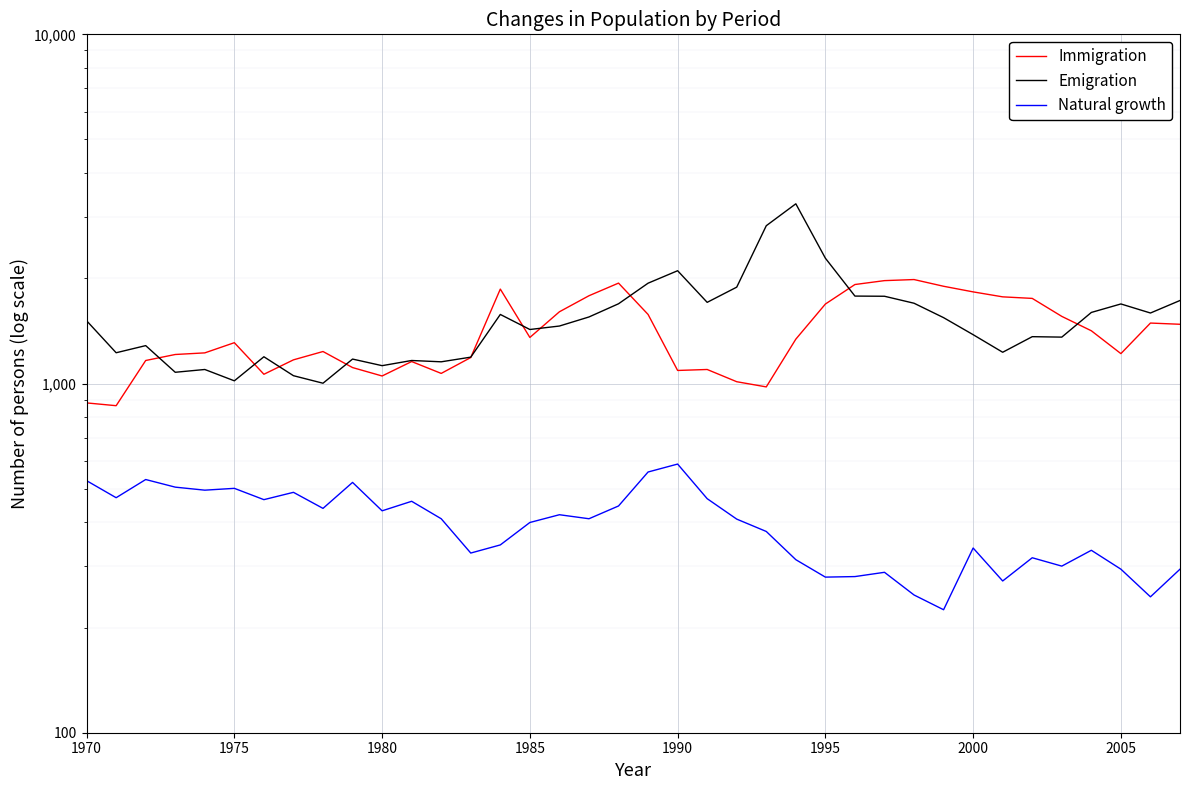

At how many categories does at least one series exceed 2146?

3